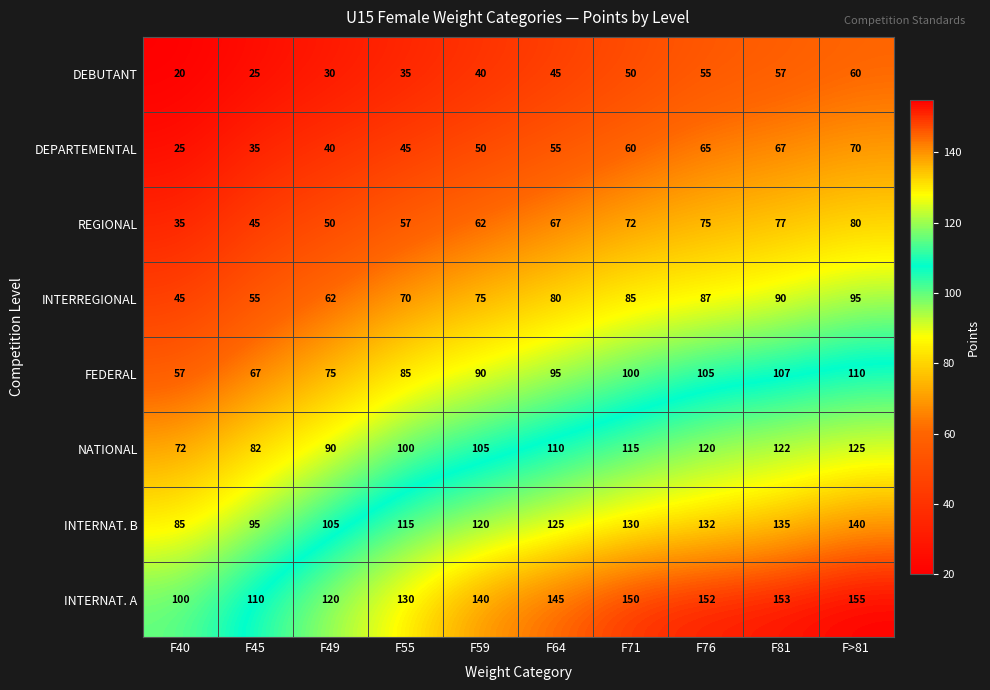

What is the difference between the highest and lowest values at F71?

100